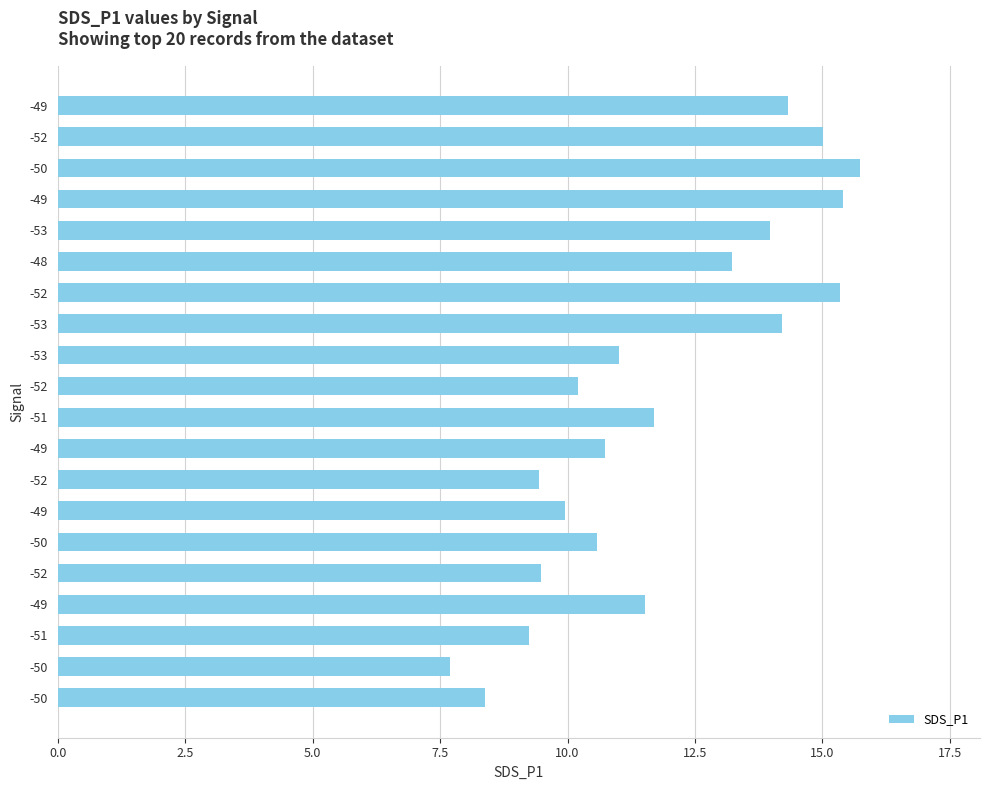

What is the difference between the maximum and second lowest values?

7.3